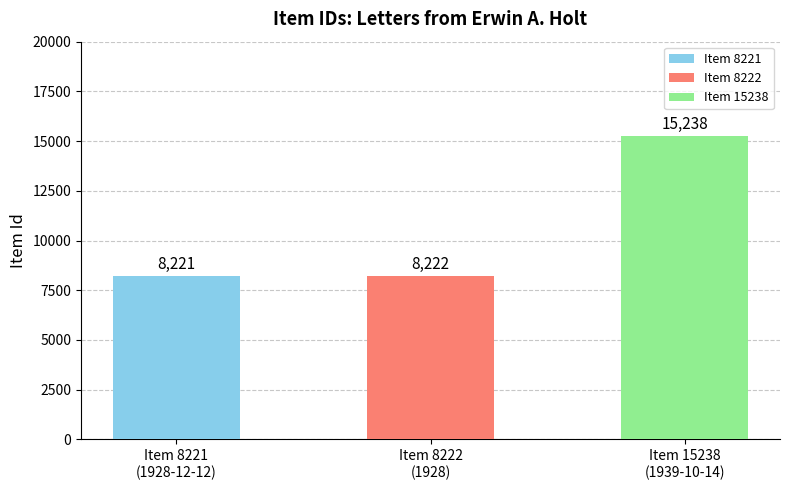

What is the value of the 3rd bar from the left?

15238